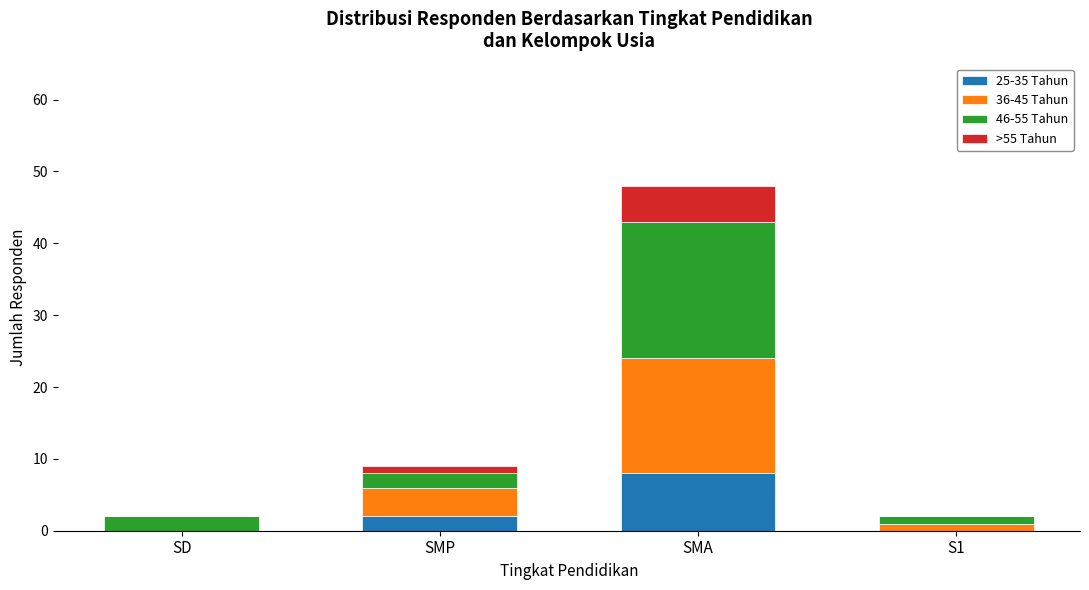

How many data points does each series have?

4